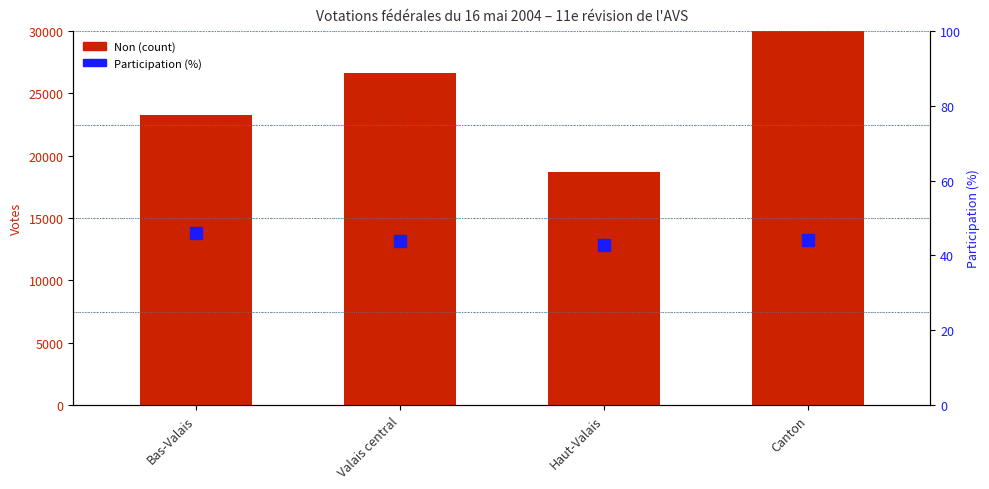

Is it true that Non equals 23241.0 at Bas-Valais?

True